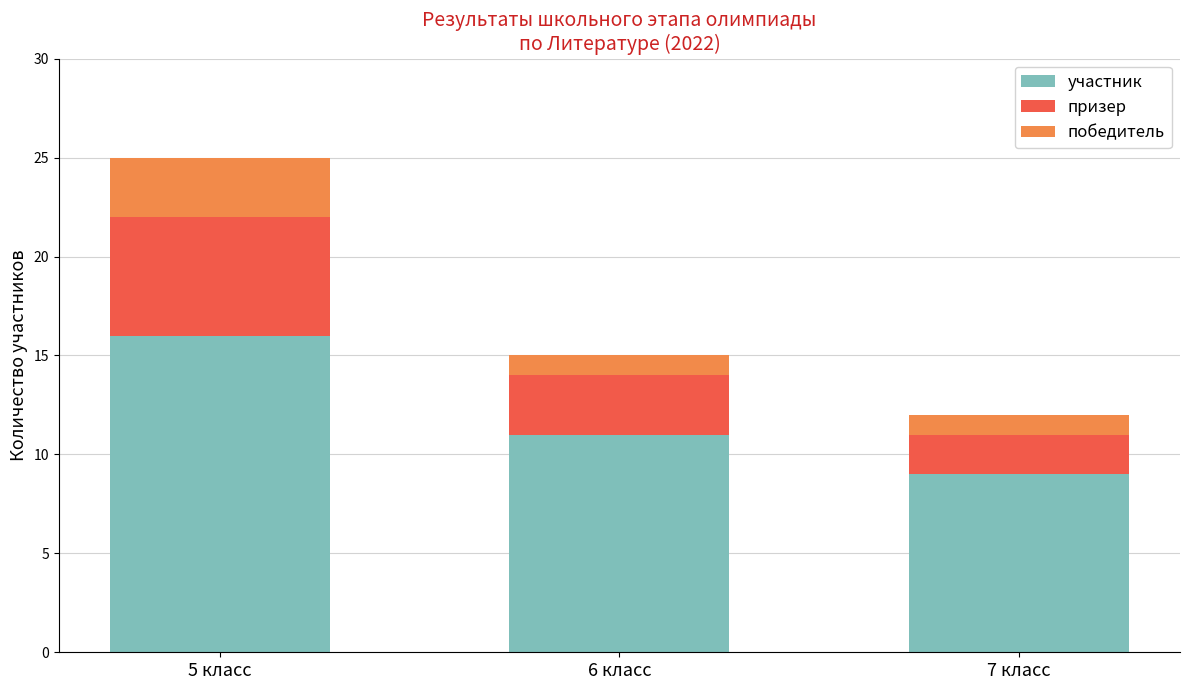

Reading left to right, transcribe the values for участник.

5 класс=16	6 класс=11	7 класс=9